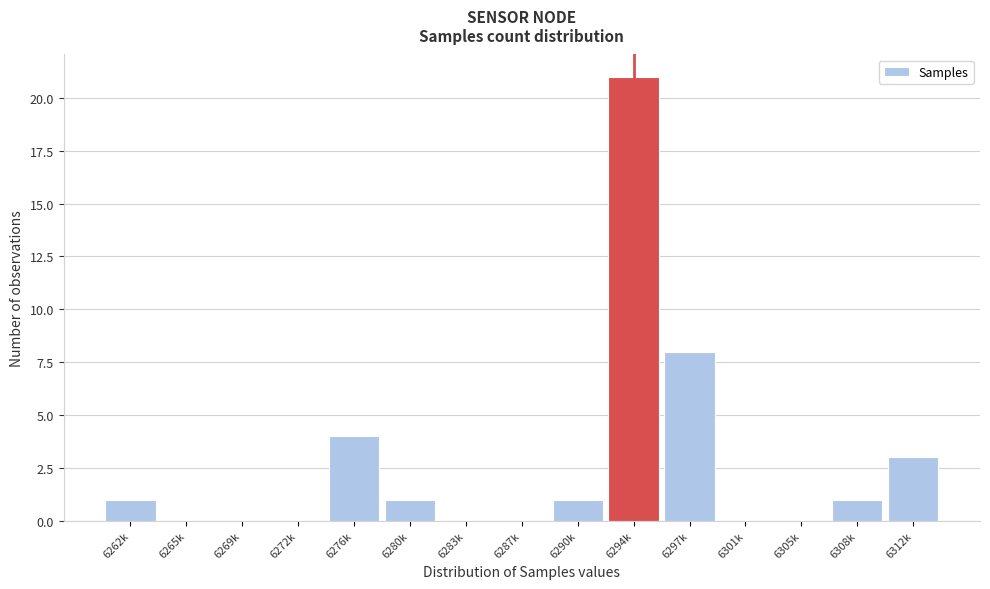

Reading left to right, what are all the values shown in this chart?

6262k=1	6265k=0	6269k=0	6272k=0	6276k=4	6280k=1	6283k=0	6287k=0	6290k=1	6294k=21	6297k=8	6301k=0	6305k=0	6308k=1	6312k=3